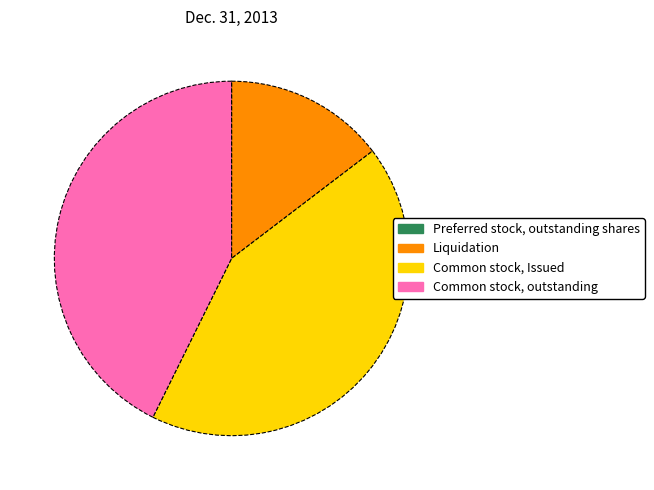

Does Common stock, outstanding represent more than half of the total?

No